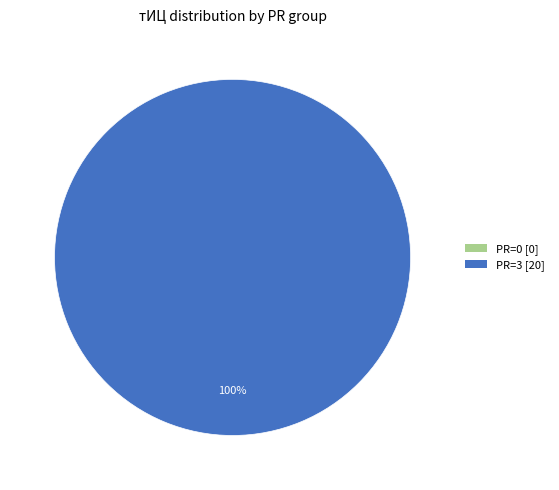

What portion of the pie excludes 2011-01-09 (PR=0)?

100.0%